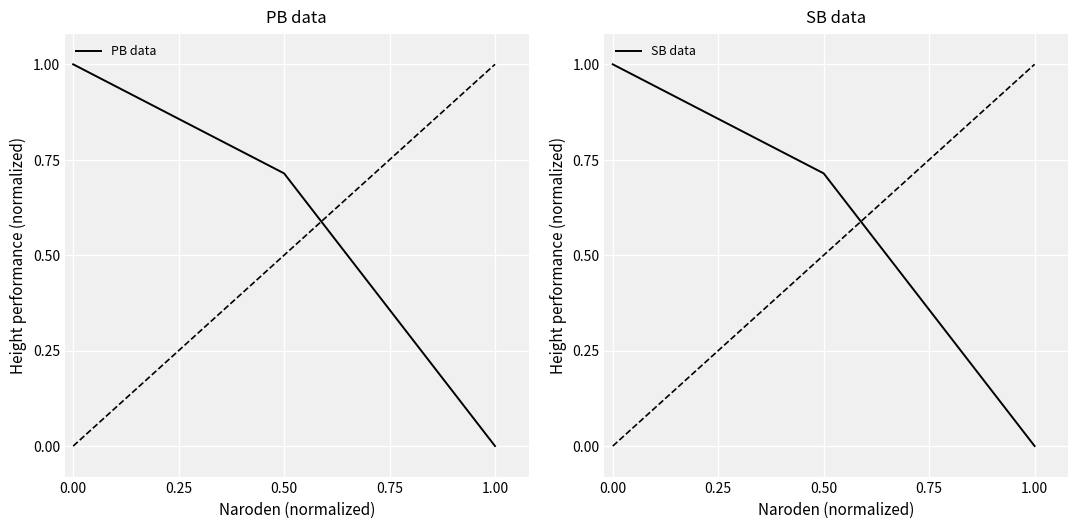

Count the number of categories in the chart.

3